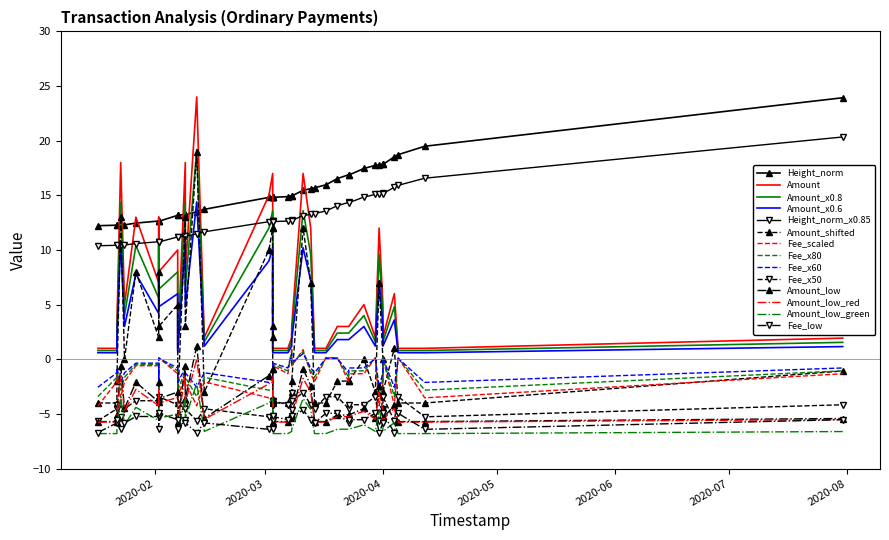

What is the average value of the Amount series?

7.0